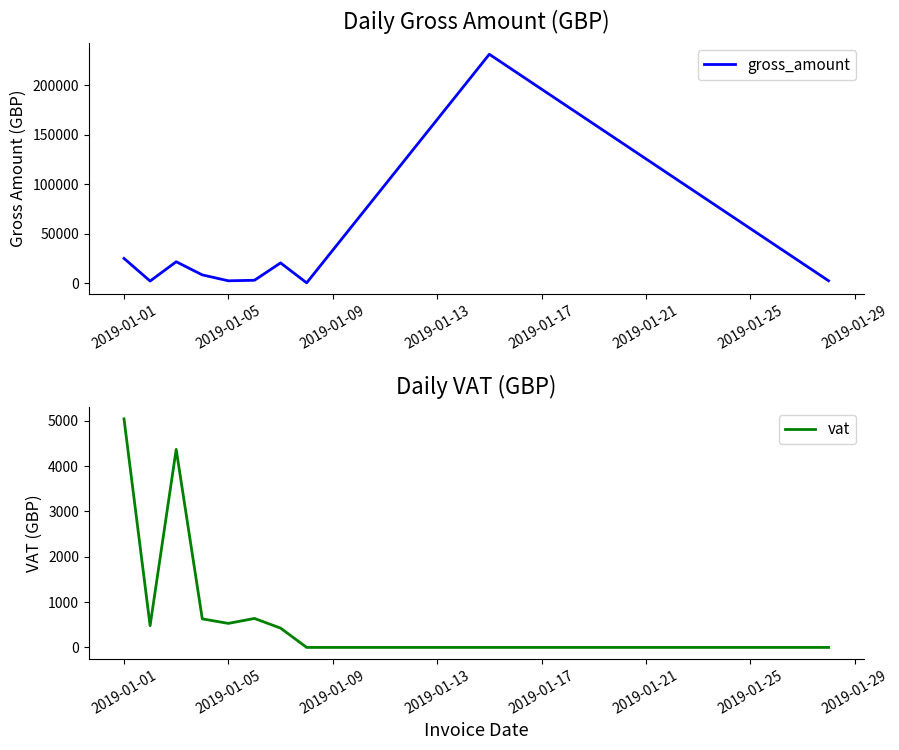

Reading left to right, extract all data points from this chart.

gross_amount: 25214.7	2400.0	21845.7	8606.1	2650.0	3197.1	20674.0	589.0	230860.6	2678.0
vat: 5042.9	480.0	4369.1	629.7	530.0	639.4	426.0	0.0	0.0	0.0